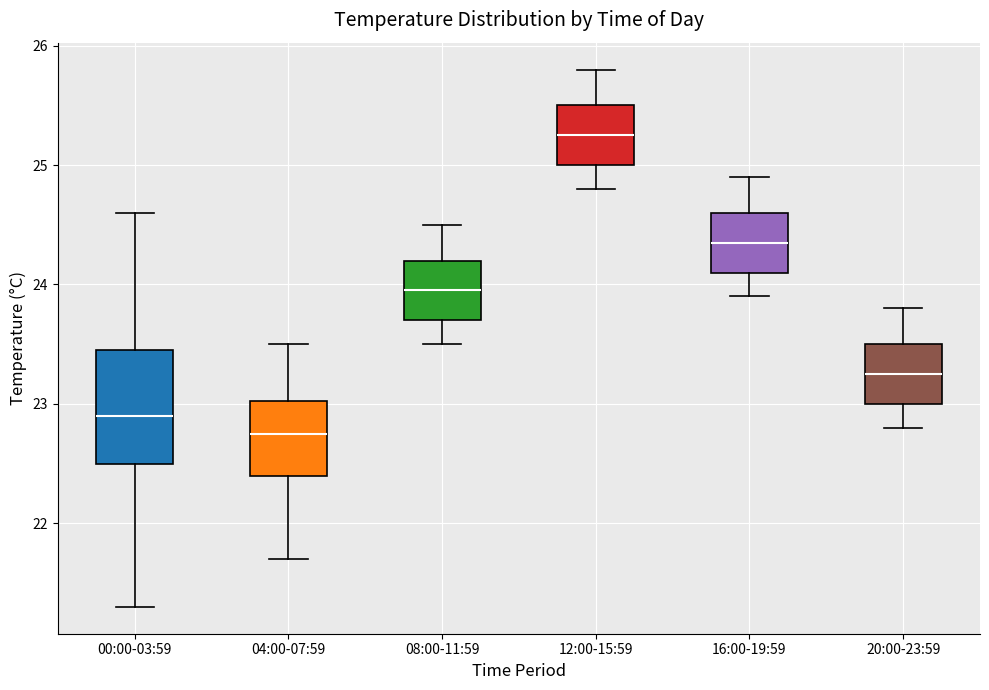

Reading left to right, transcribe this box plot: for each box, give where its median line is, the range the box spans, and where its two whiskers end, as read against the y-axis. The values are not printed on the chart, so give them approximately, as read against the axis.

00:00-03:59: median 22.9, box 22.5 to 23.5, whiskers 21.3 to 24.6
04:00-07:59: median 22.8, box 22.4 to 23.0, whiskers 21.7 to 23.5
08:00-11:59: median 24.0, box 23.7 to 24.2, whiskers 23.5 to 24.5
12:00-15:59: median 25.3, box 25.0 to 25.5, whiskers 24.8 to 25.8
16:00-19:59: median 24.4, box 24.1 to 24.6, whiskers 23.9 to 24.9
20:00-23:59: median 23.3, box 23.0 to 23.5, whiskers 22.8 to 23.8